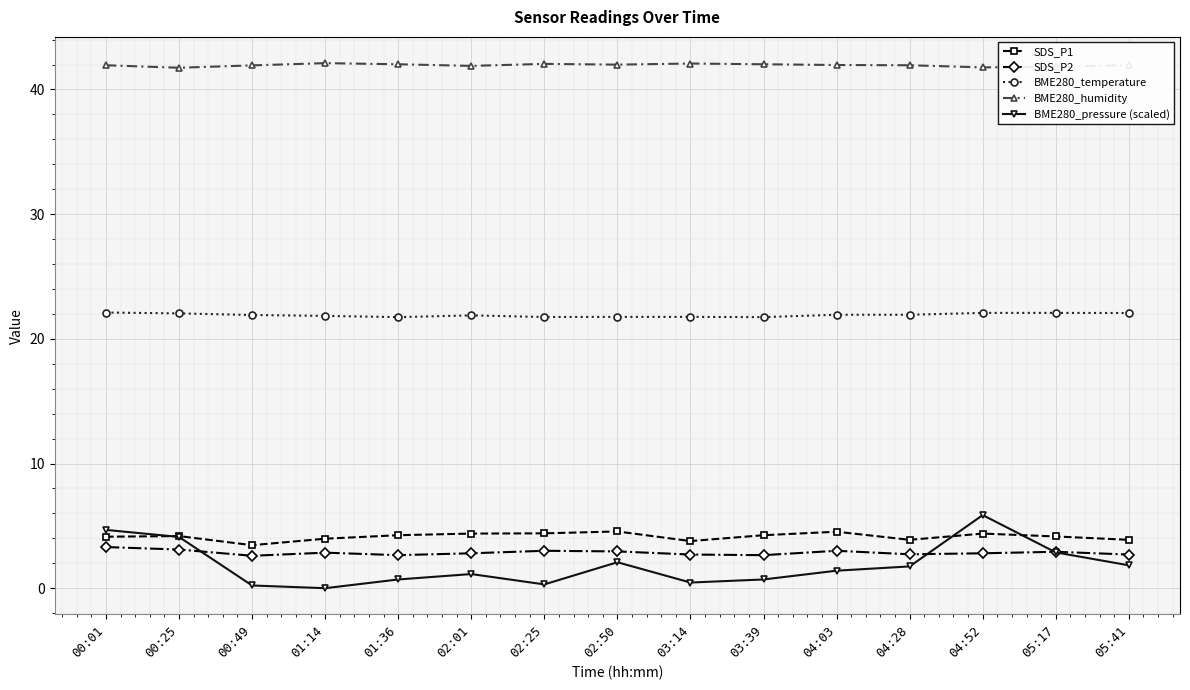

Read the BME280_humidity value at 05:17.

41.8